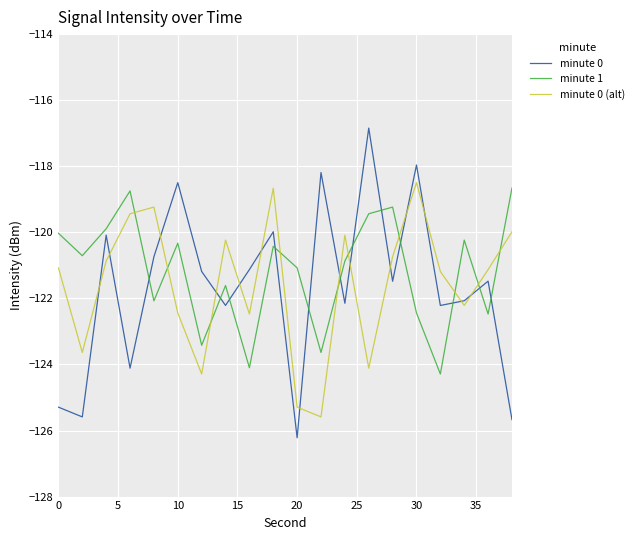

What is the maximum value shown in the chart?

-116.8